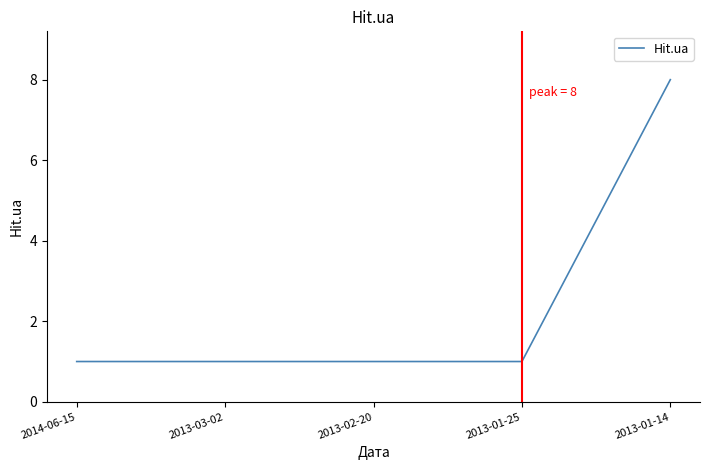

Is it true that the value at 2013-01-25 is 1?

True